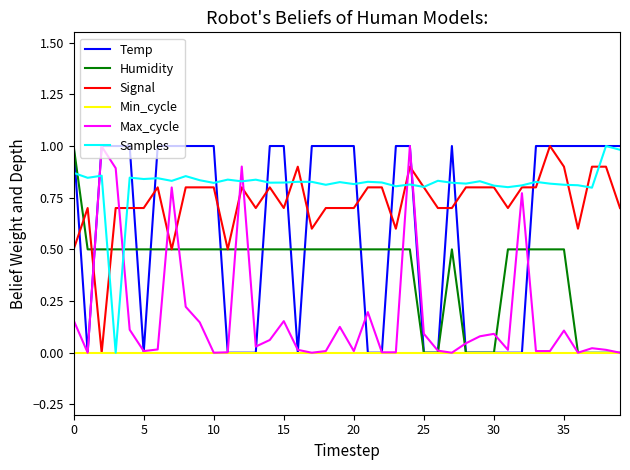

Which series has the largest total across all categories?

Samples